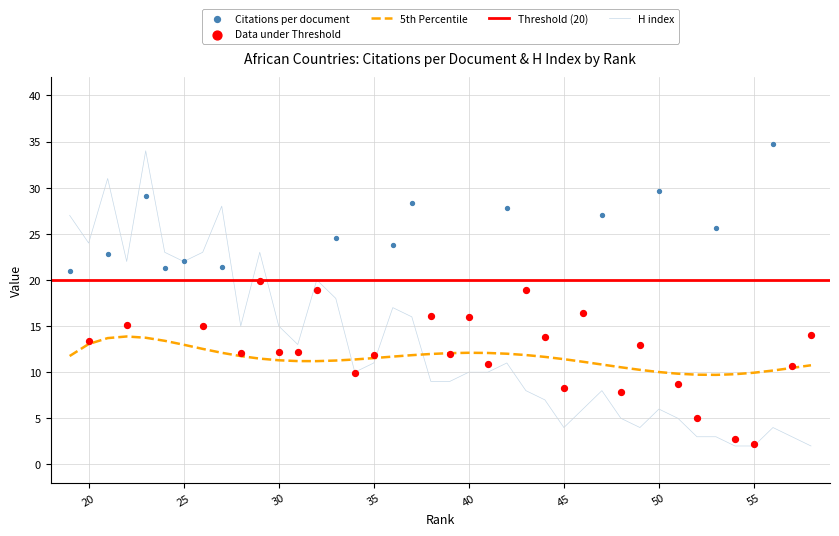

Which series contains the lowest Y value?

H index